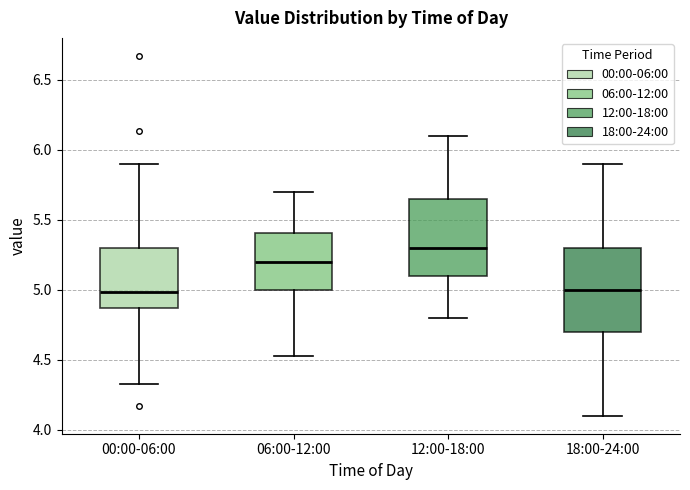

Where is the lower edge of the box for 12:00-18:00 on the y-axis? The values are not printed on the chart, so give them approximately, as read against the axis.

5.10